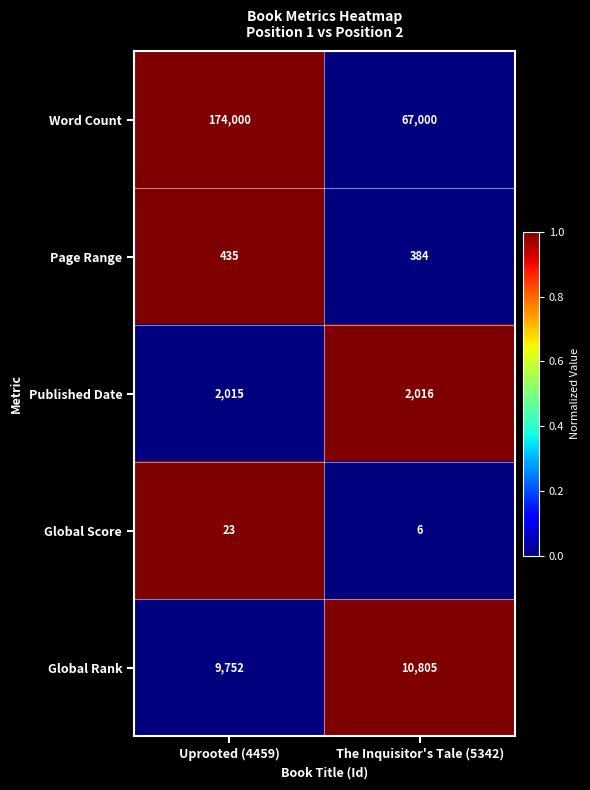

What is the sum of all Word Count values?

241000